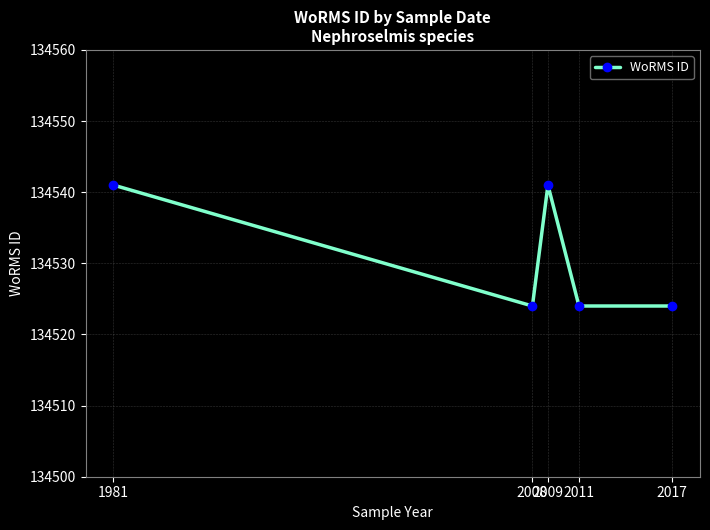

What is the difference between the maximum and minimum values?

17